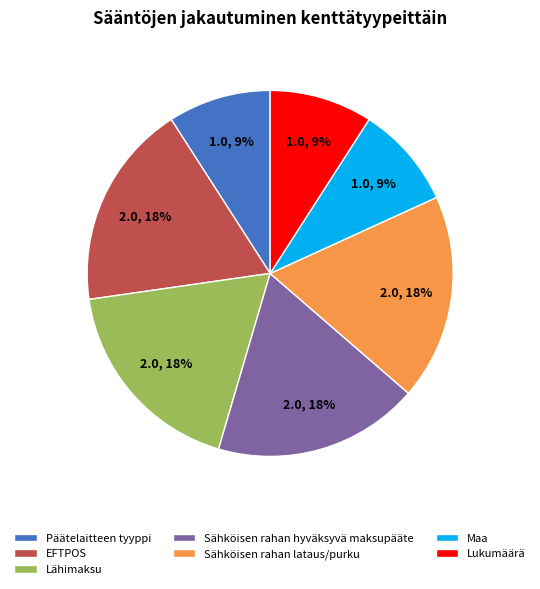

Does any single category account for the majority?

No